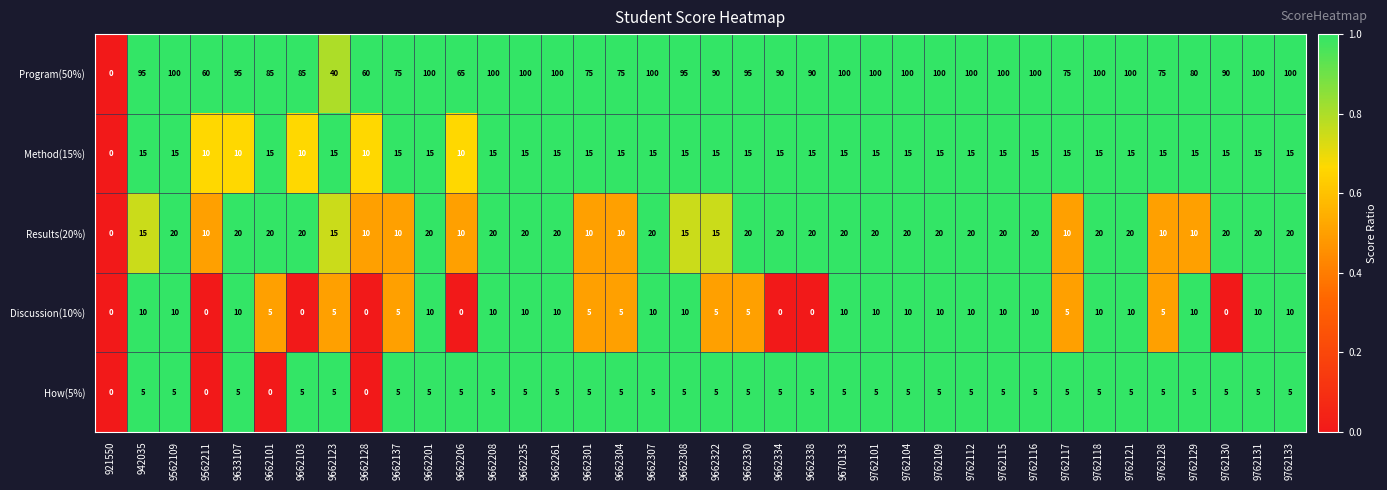

Which series changed the most between 9662101 and 9662330?

Program(50%)